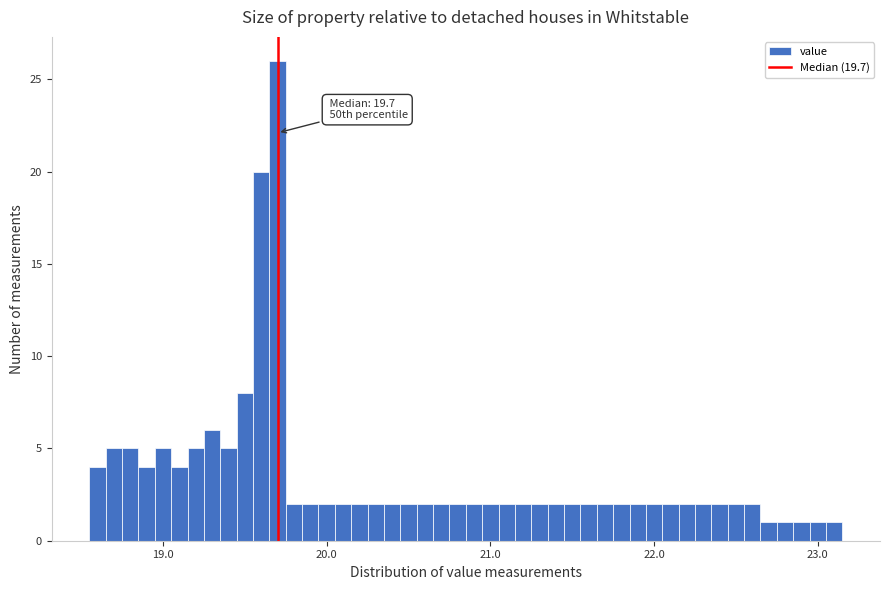

Read against the x-axis, roughly where is the centre of the tallest bar?

19.7